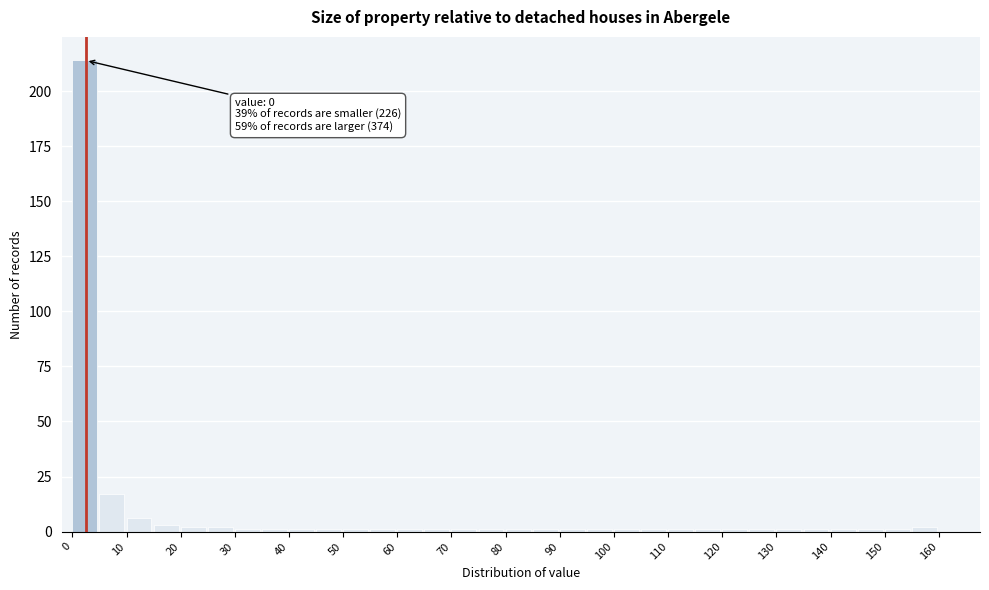

Which range on the x-axis has the tallest bar?

0 to 5